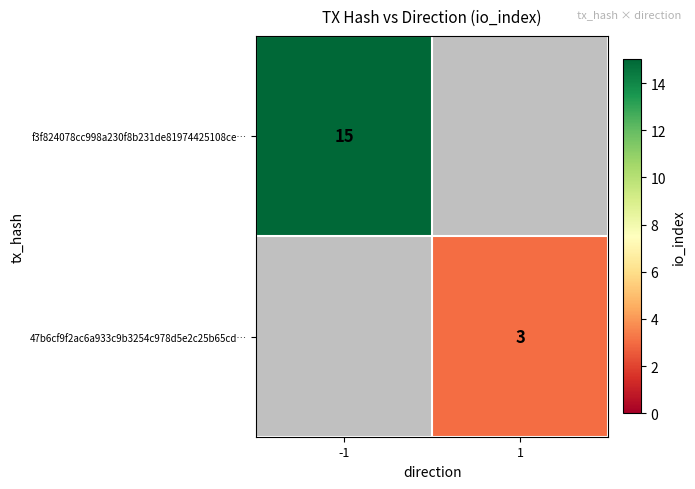

True or false: f3f824078cc998a230f8b231de81974425108ce… has a value of 15 at -1.

True